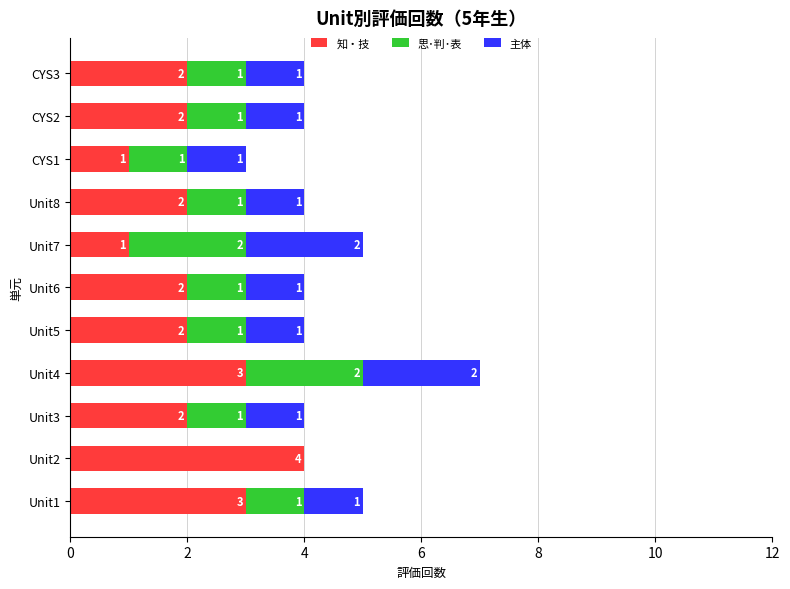

What is the sum of the 知・技 values at Unit5 and Unit7?

3